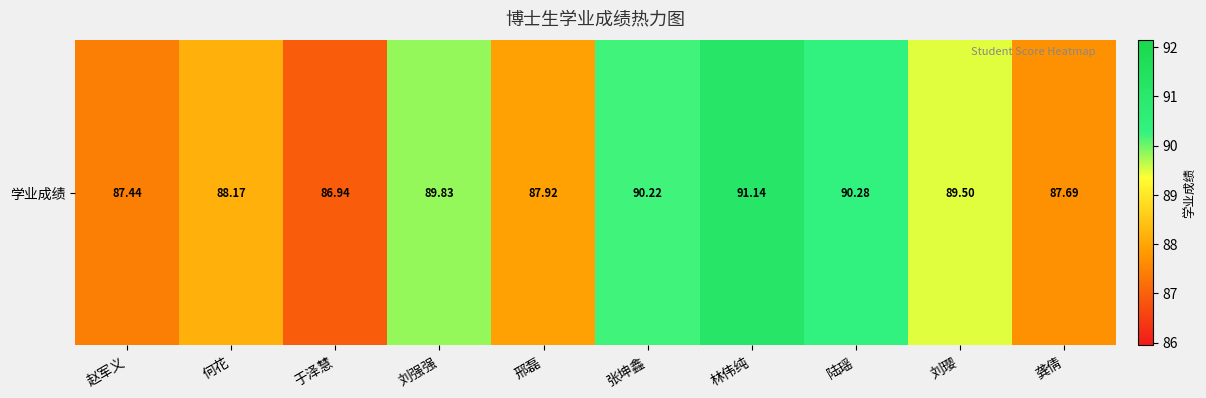

Is it true that the value at 林伟纯 is 91.1?

True